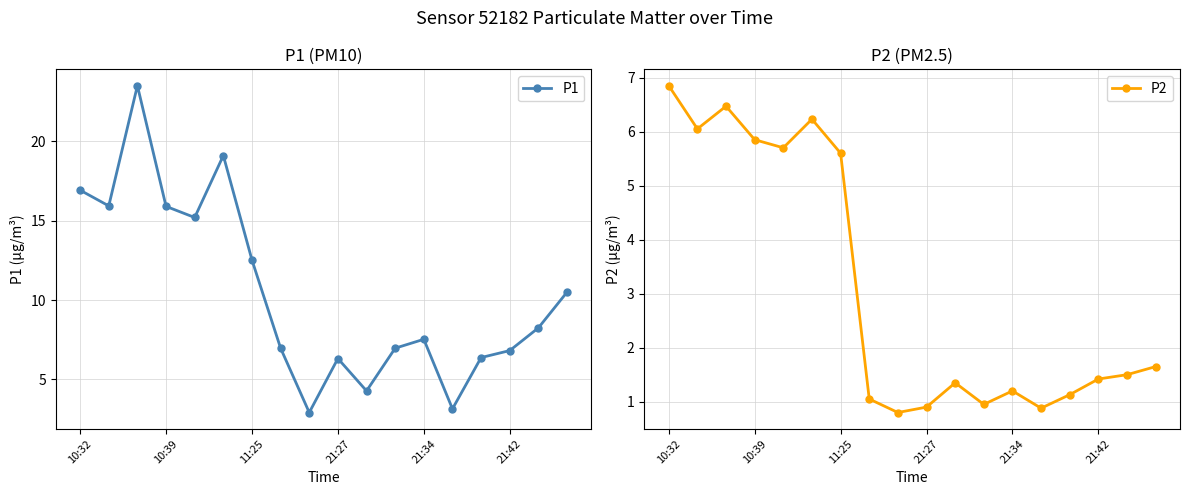

Is it true that P1 equals 12.5 at 11:25?

True